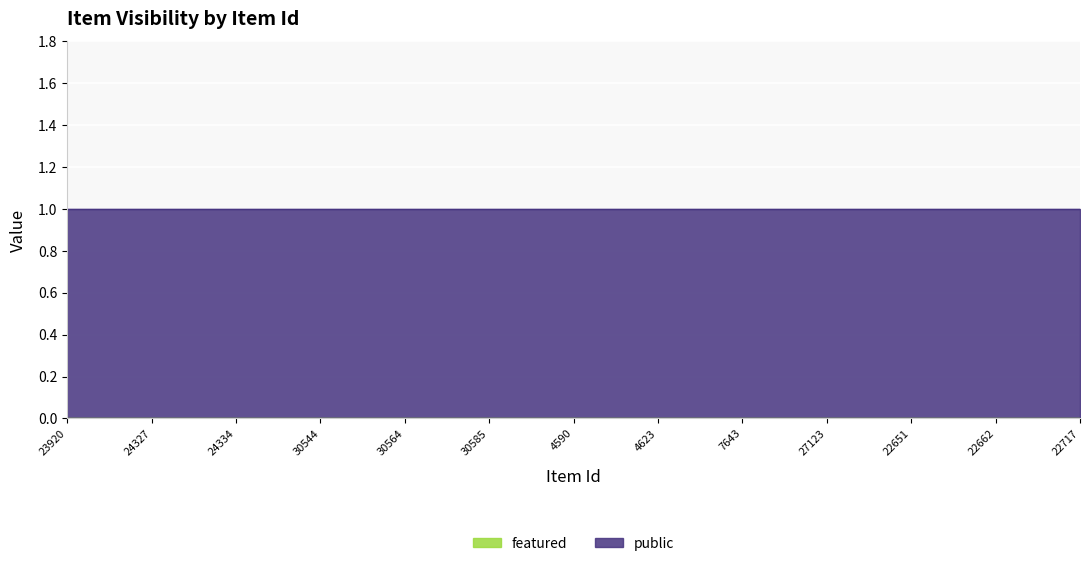

How many categories are shown in the chart?

25